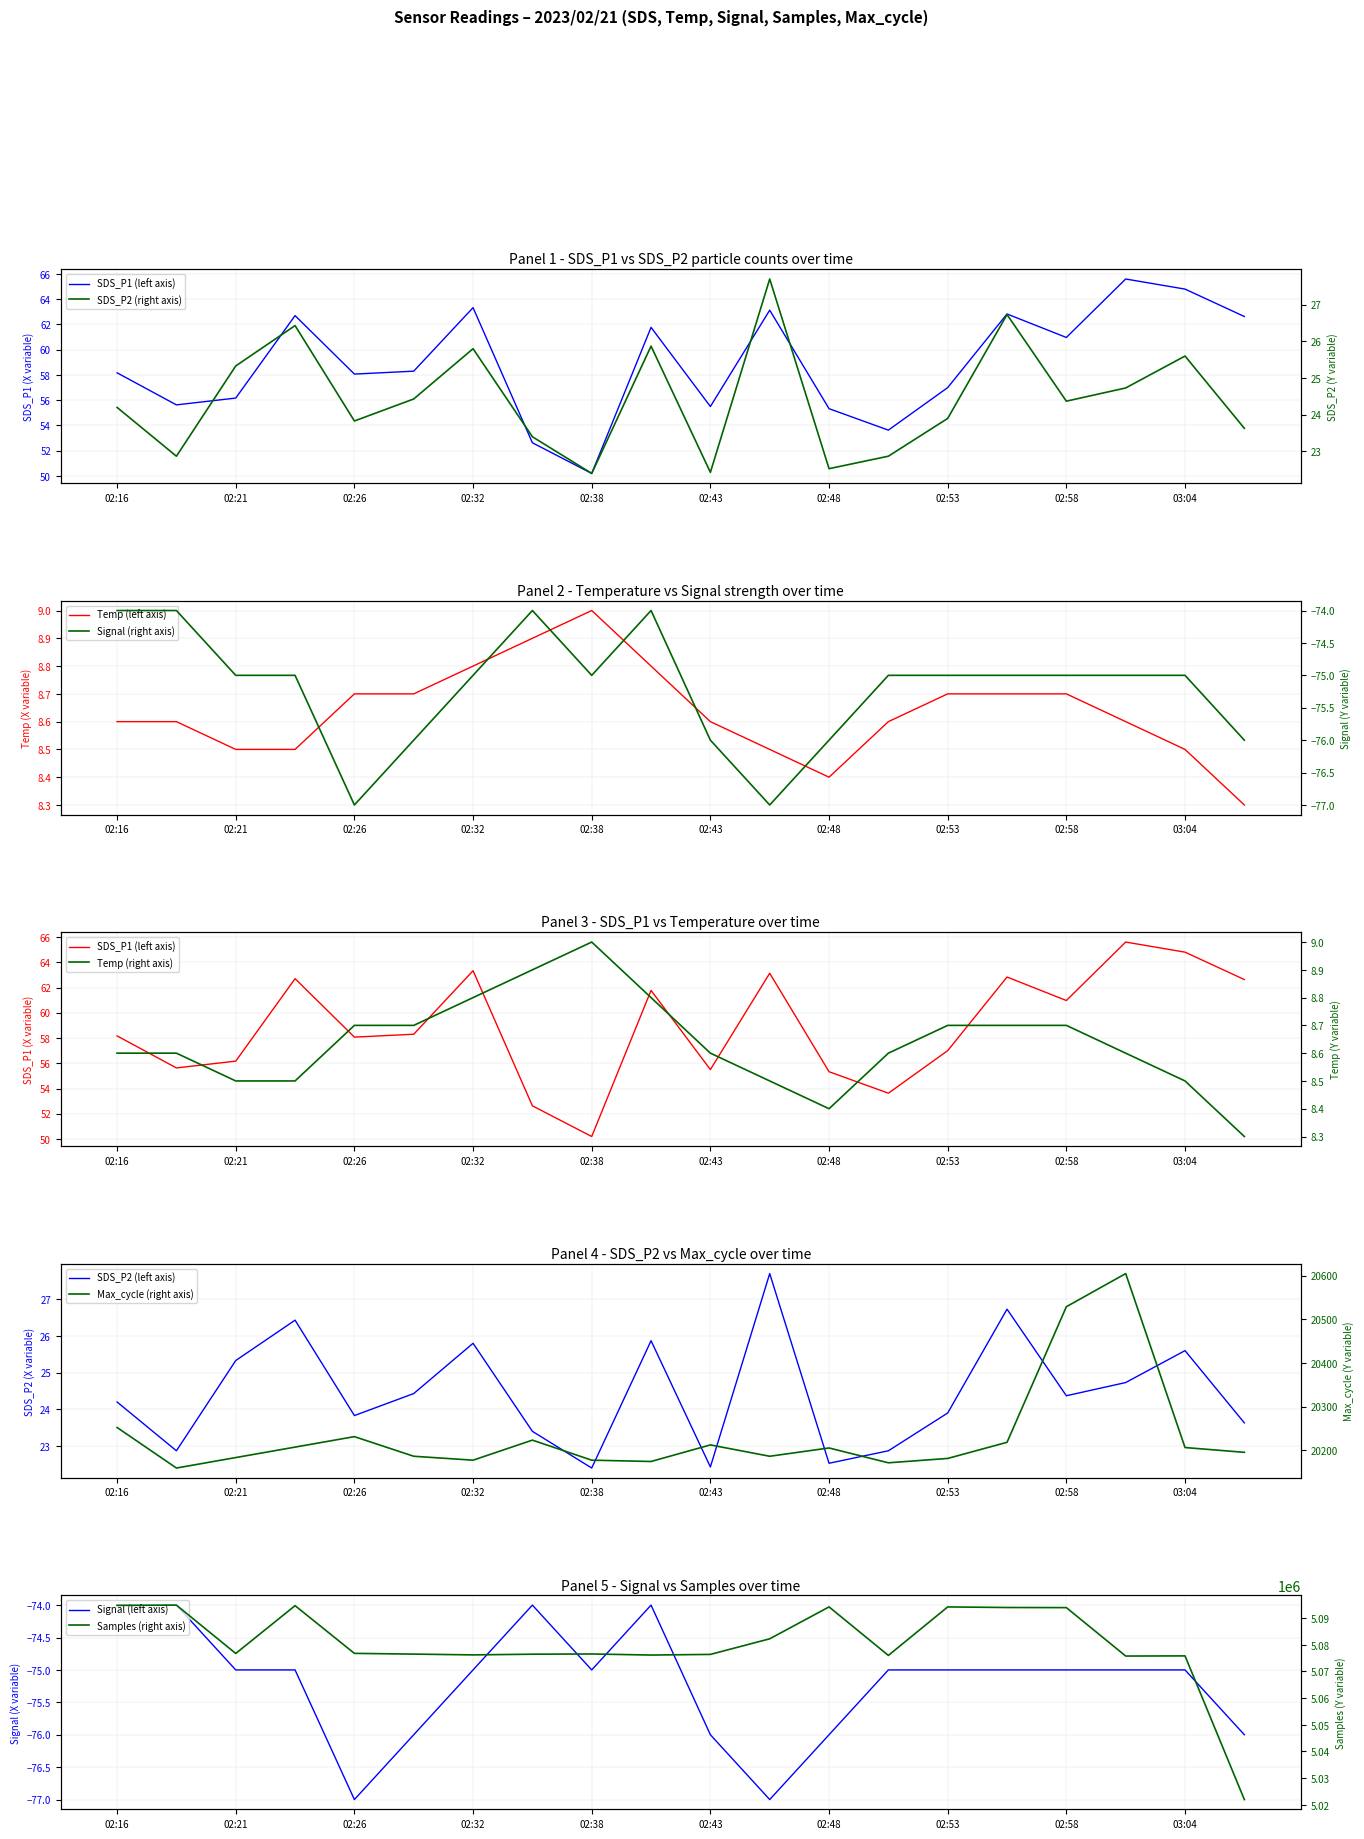

True or false: Signal and Temp intersect in this chart.

False